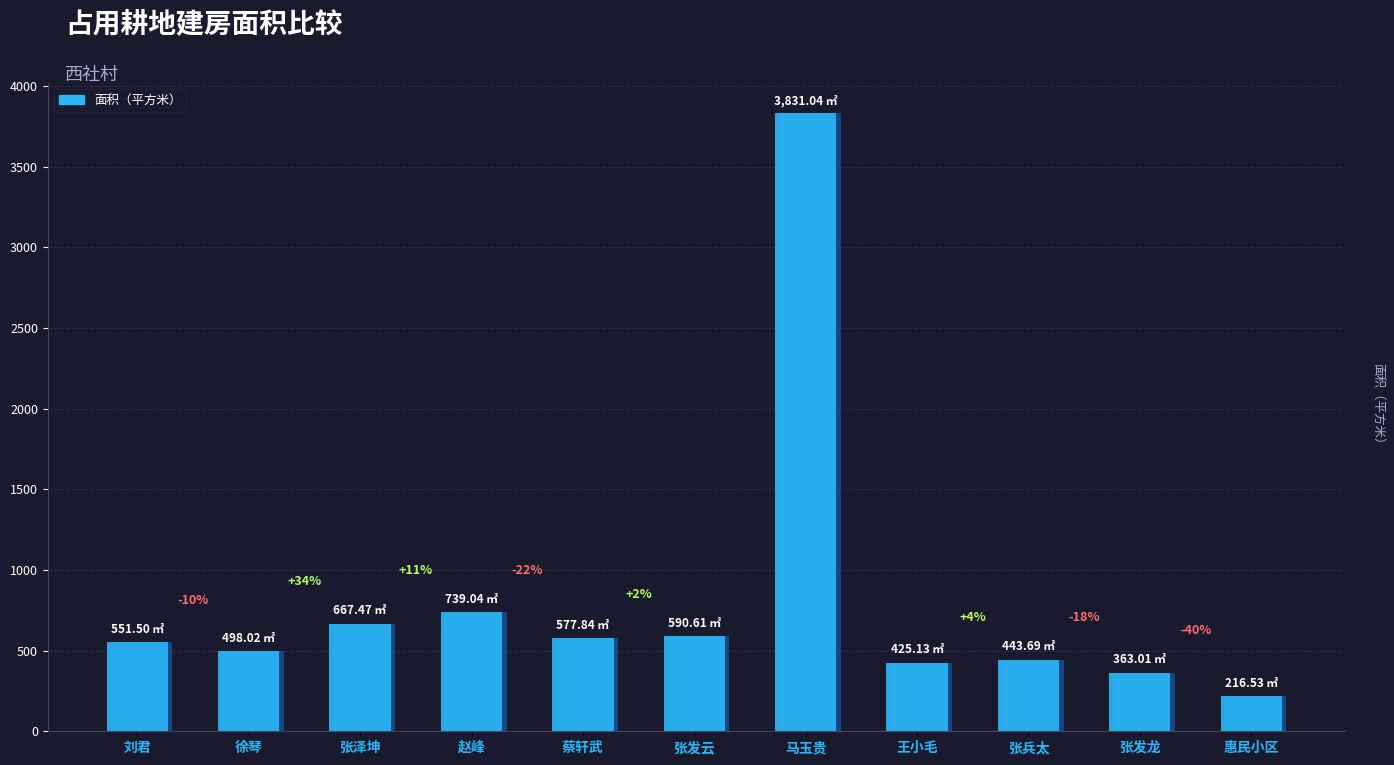

Approximately how many times larger is the value at 王小毛 compared to 张发云?

0.7